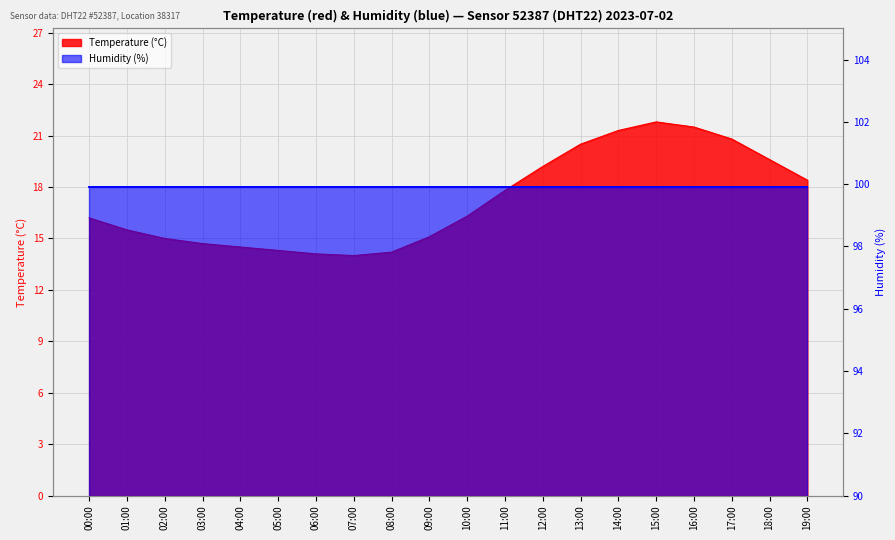

Reading left to right, what are all the values shown in this chart?

16.2	15.5	15.0	14.7	14.5	14.3	14.1	14.0	14.2	15.1	16.3	17.8	19.2	20.5	21.3	21.8	21.5	20.8	19.6	18.4